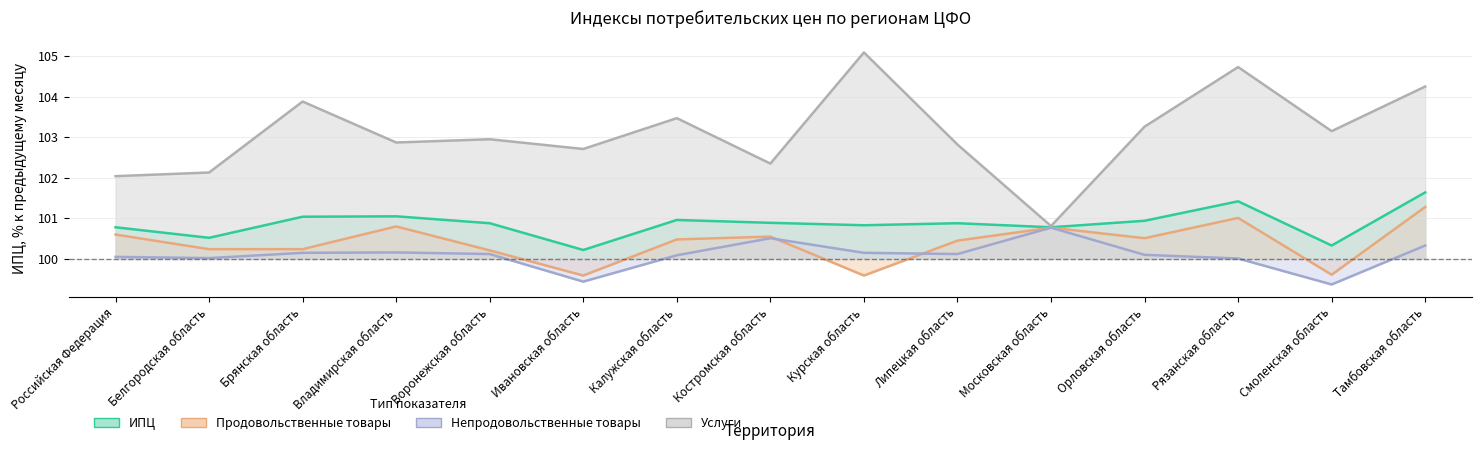

At which category is the sum across all series the highest?

Тамбовская область